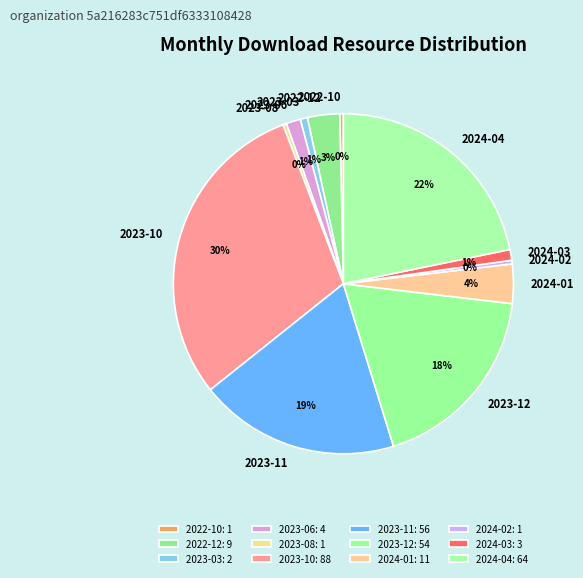

To the nearest percent, what portion does 2024-04 represent?

22%